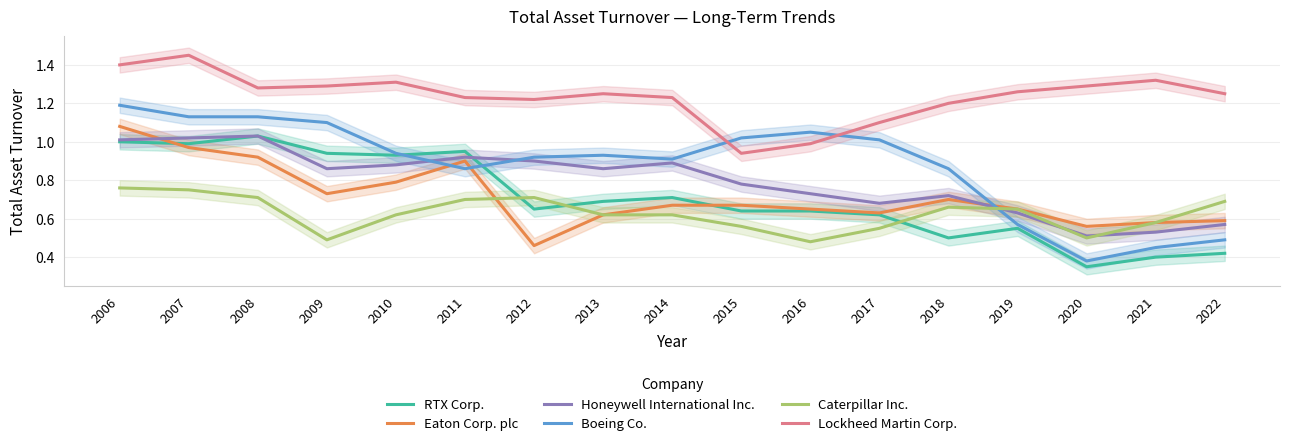

At which label is Lockheed Martin Corp. closest to 1?

2016